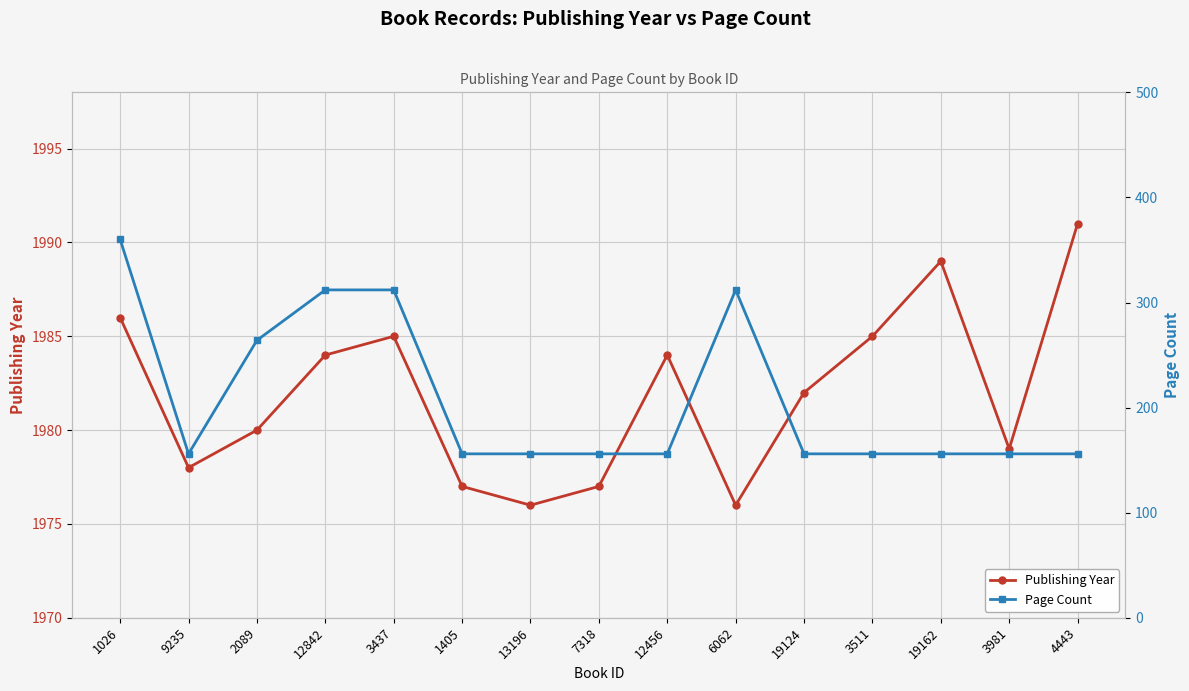

At which label is Page Count closest to 258?

2089